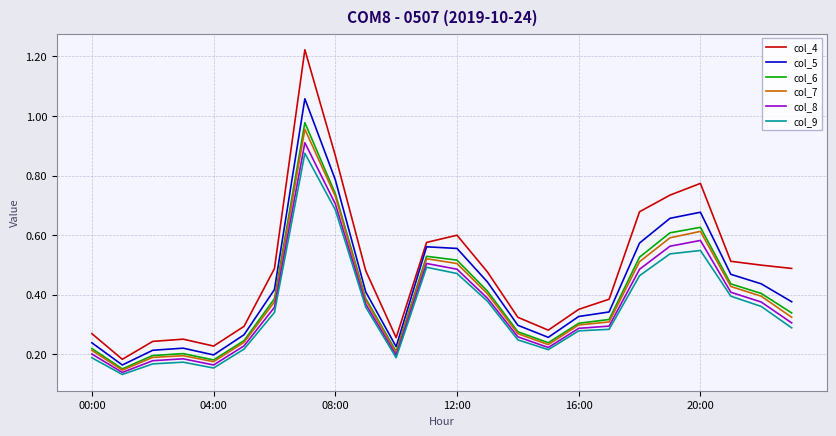

How many lines are shown in the chart?

6